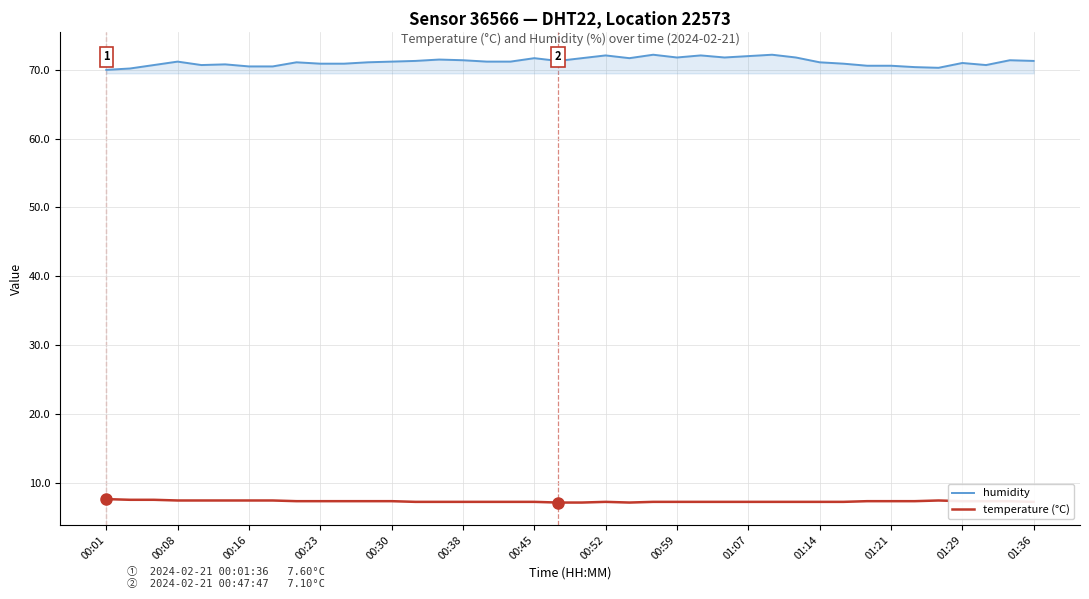

What are all the series names shown in the legend?

humidity, temperature (°C)